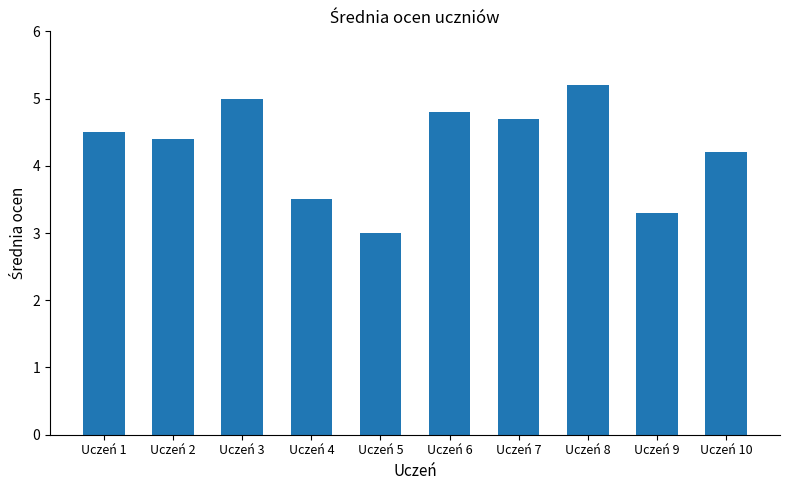

Approximately how many times larger is the value at Uczeń 2 compared to Uczeń 8?

0.8